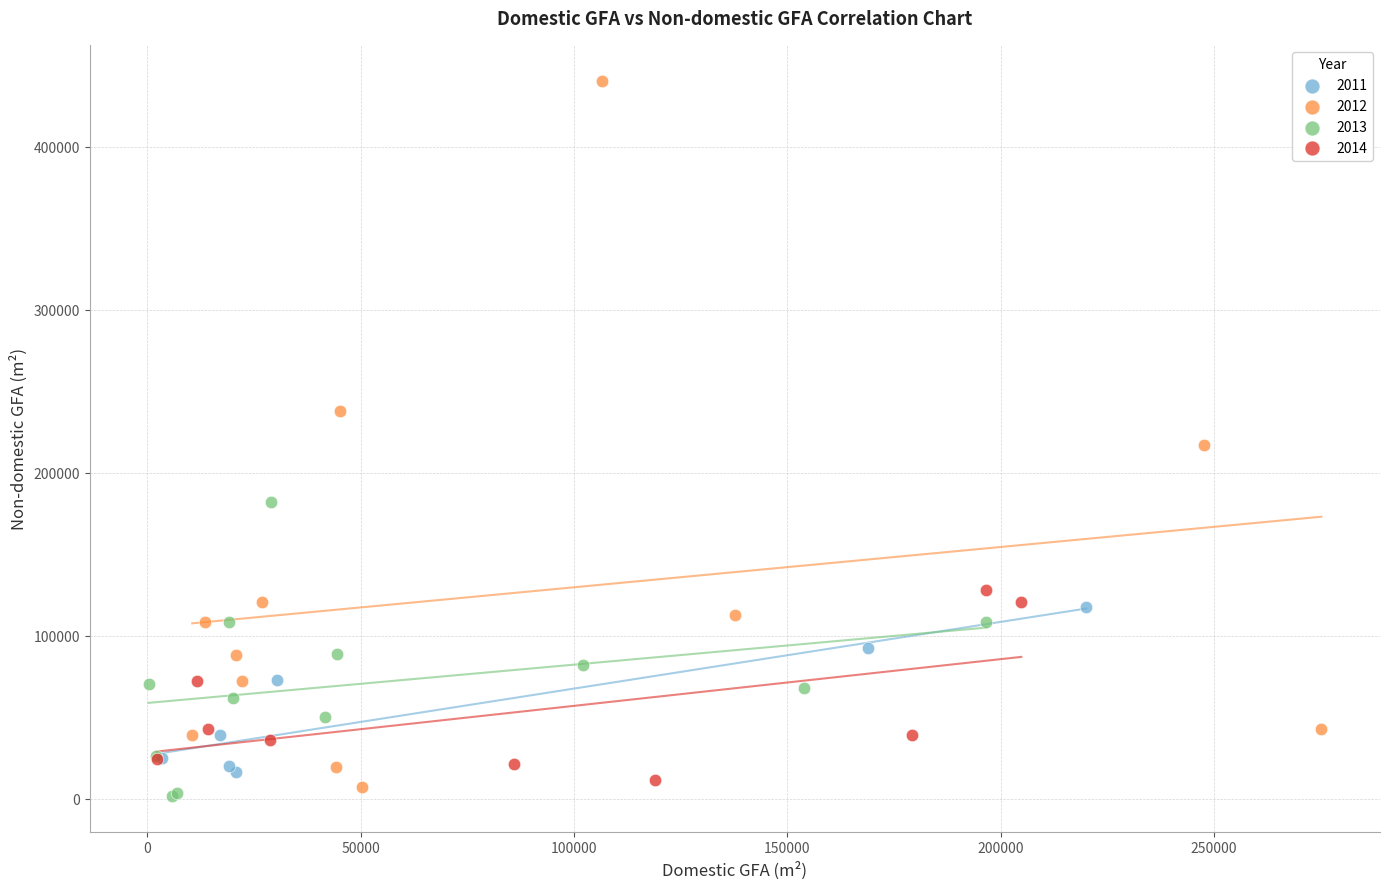

Which series reaches the minimum Y coordinate?

2013